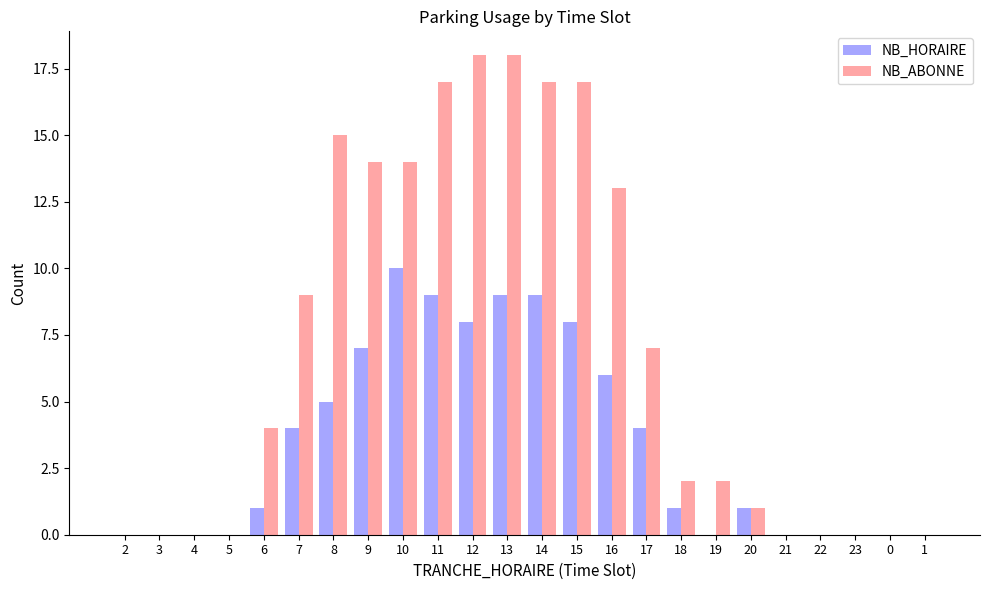

What is the greatest value displayed?

18